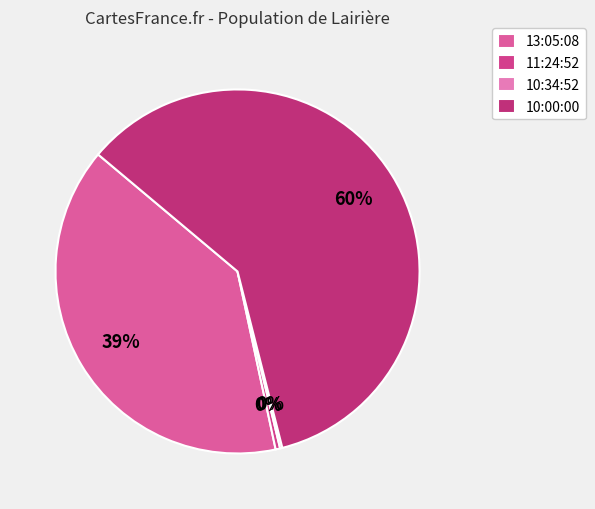

What is the change in value from 13:05:08 to 10:00:00?

+512